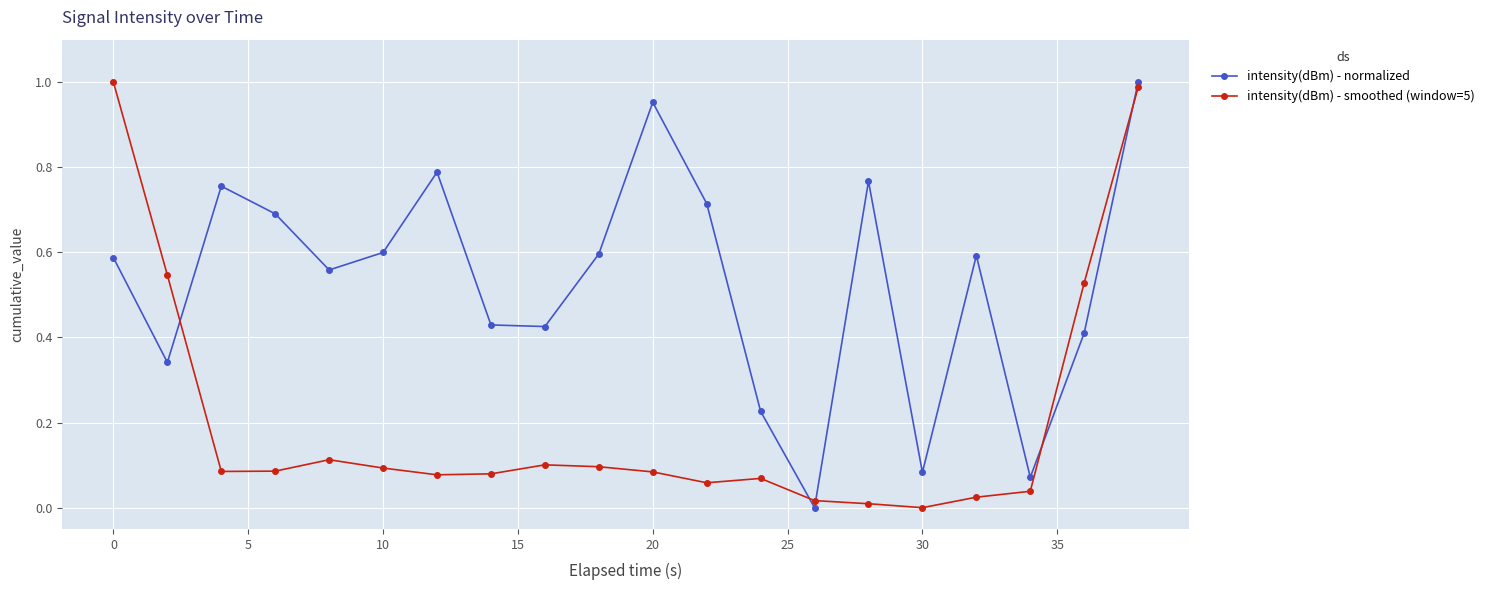

True or false: intensity(dBm) - normalized and intensity(dBm) - smoothed (window=5) intersect in this chart.

True